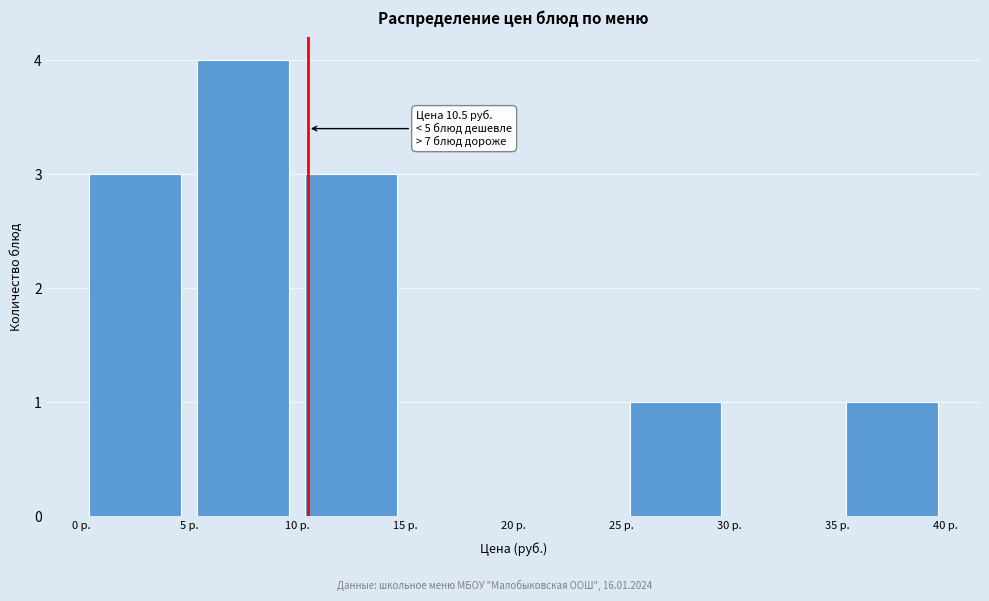

Over which range of the x-axis is the bar tallest?

5 to 10